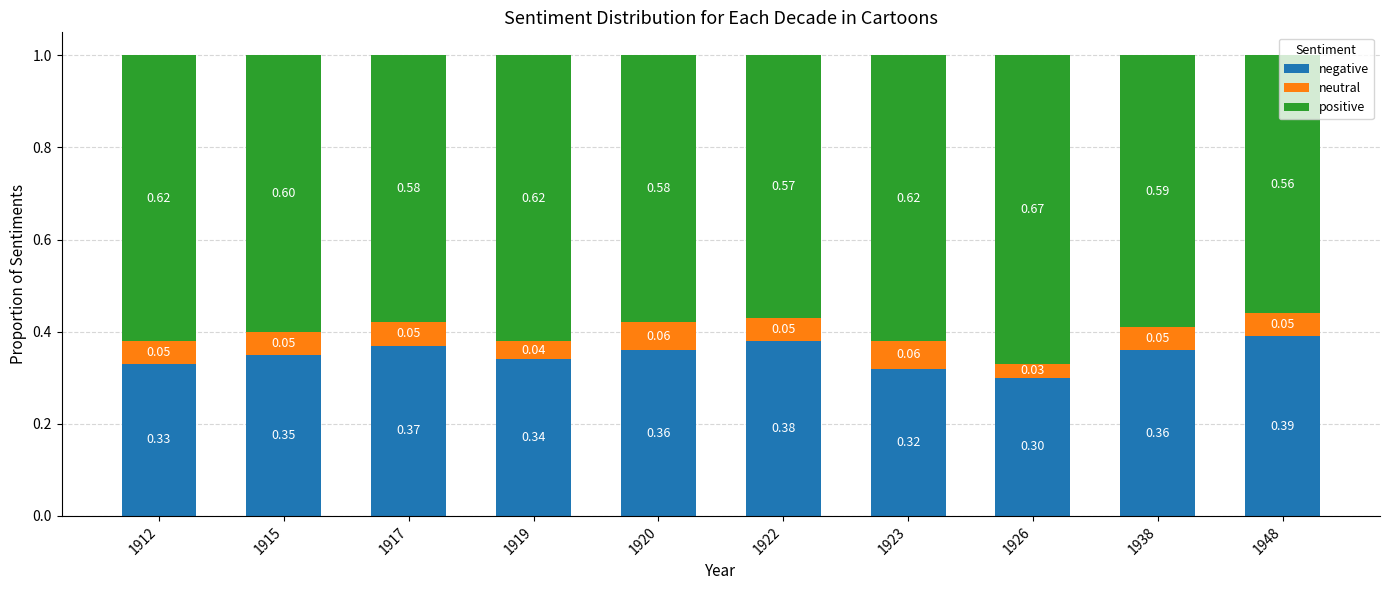

What is the sum of the negative values at 1948 and 1920?

0.8